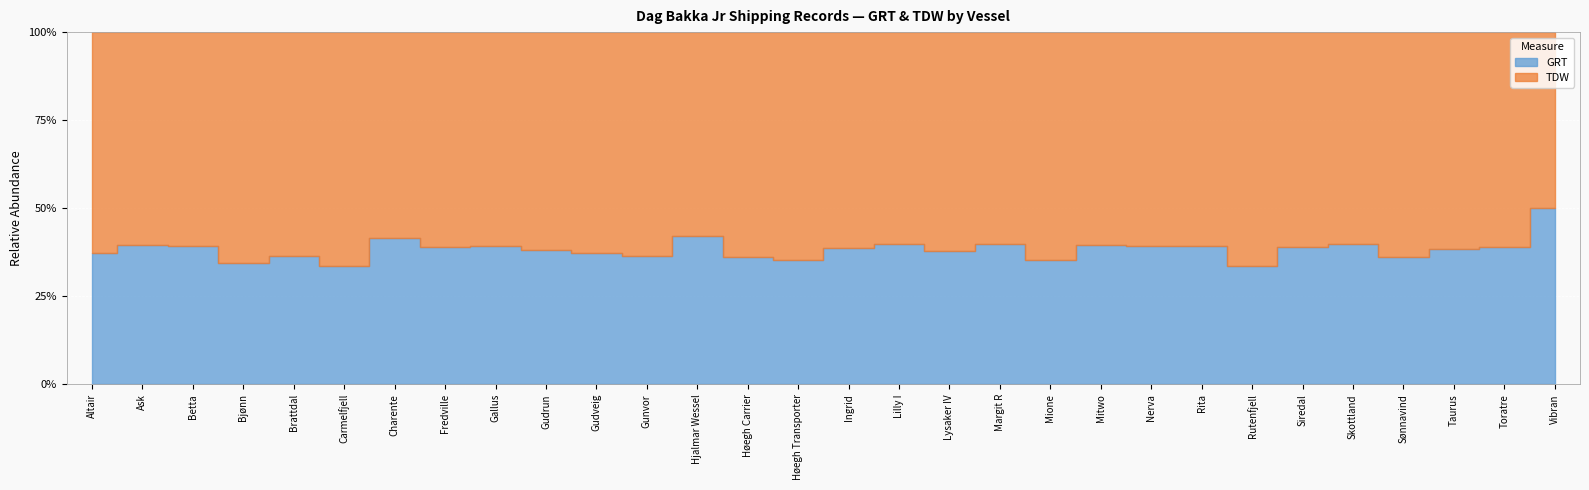

How many lines are shown in the chart?

2